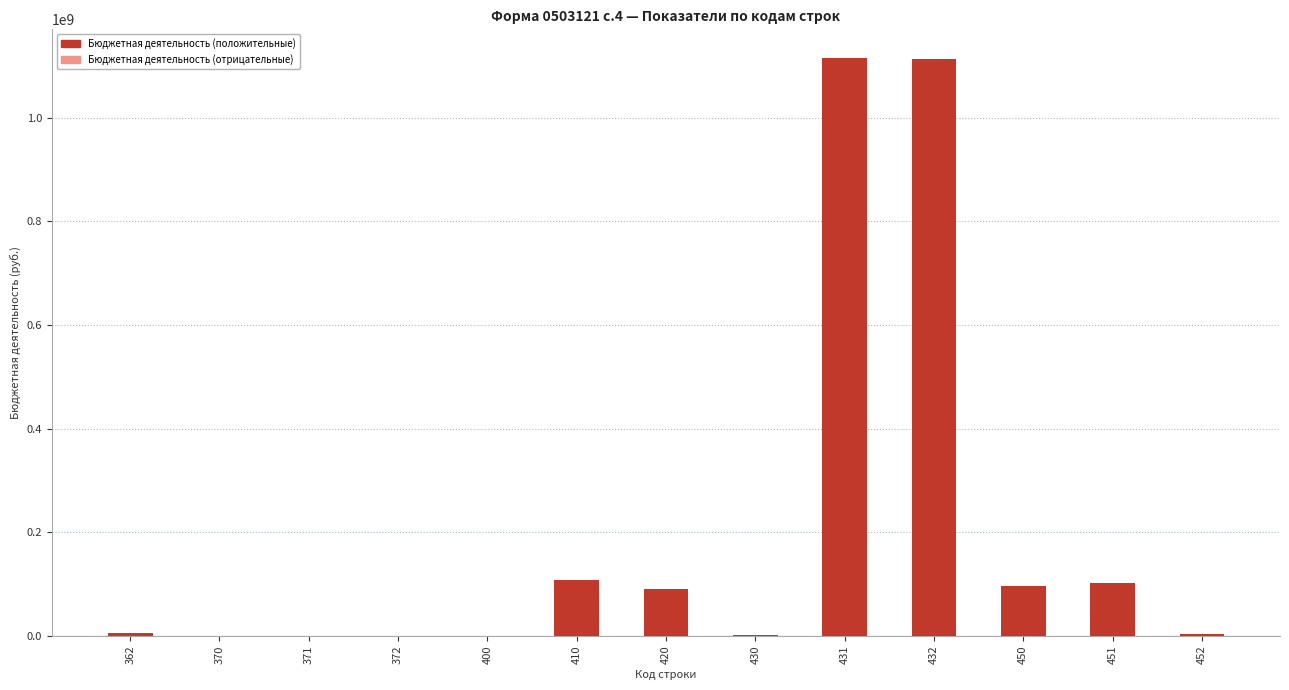

Count the number of categories in the chart.

13